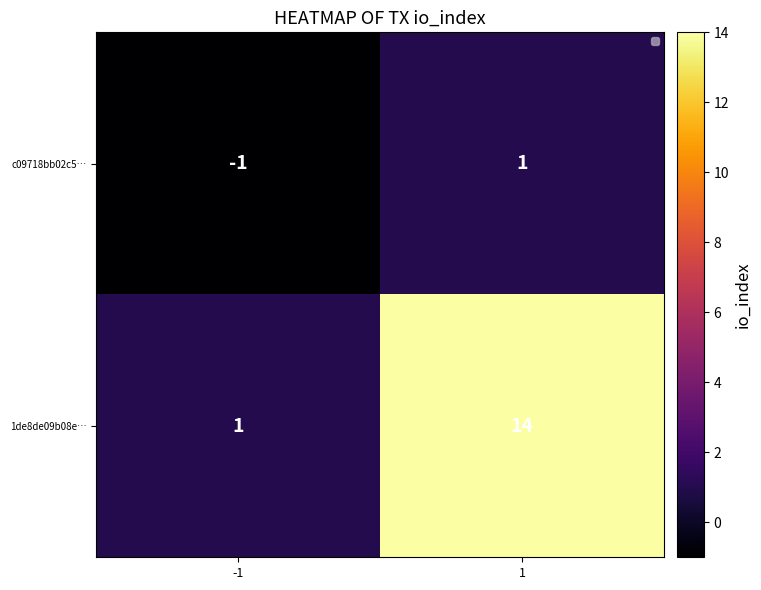

Which label corresponds to the smallest value in the chart?

-1